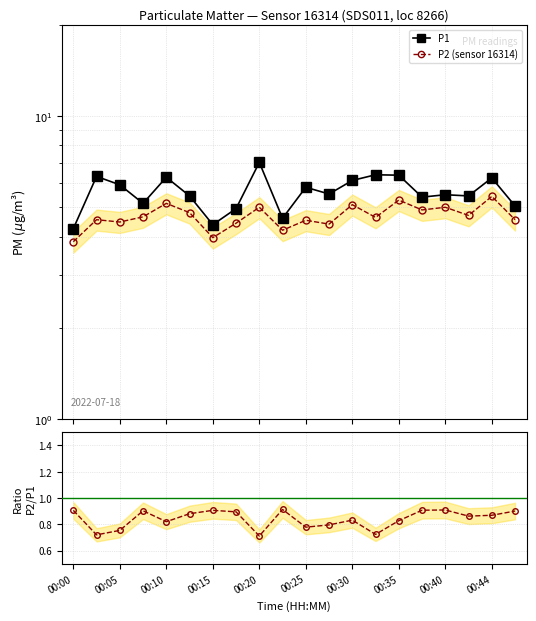

What is the label of the 19th point from the right?

00:05